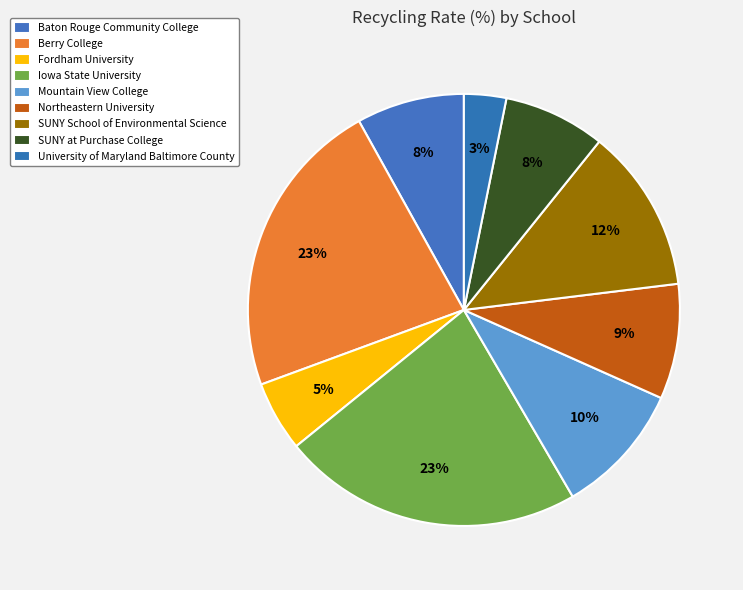

Do Baton Rouge Community College and Fordham University together represent more than half of the pie?

No